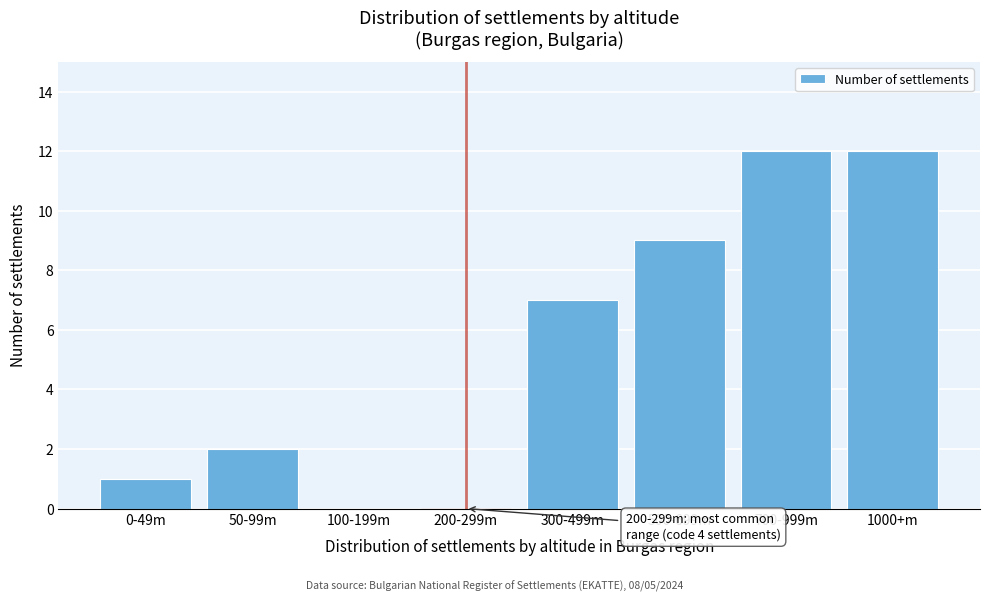

Reading left to right, list all the values displayed in this chart.

0-49m=1	50-99m=2	100-199m=0	200-299m=0	300-499m=7	500-699m=9	700-999m=12	1000+m=12